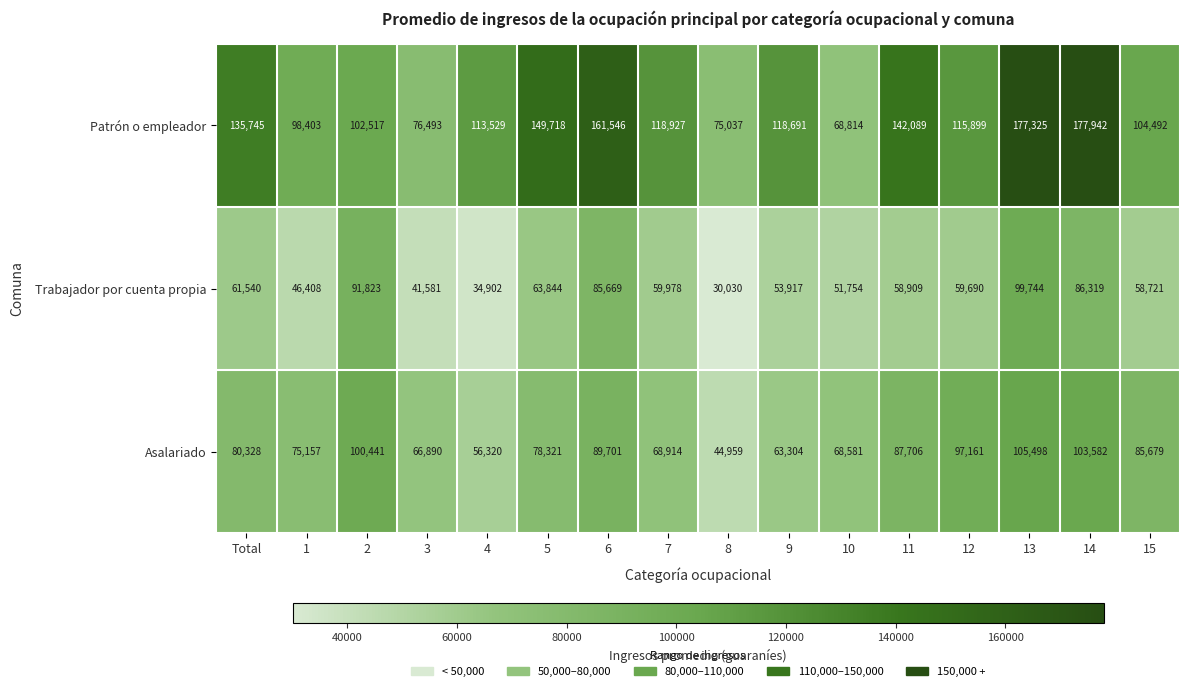

Which series has the widest spread of values?

Patrón o empleador